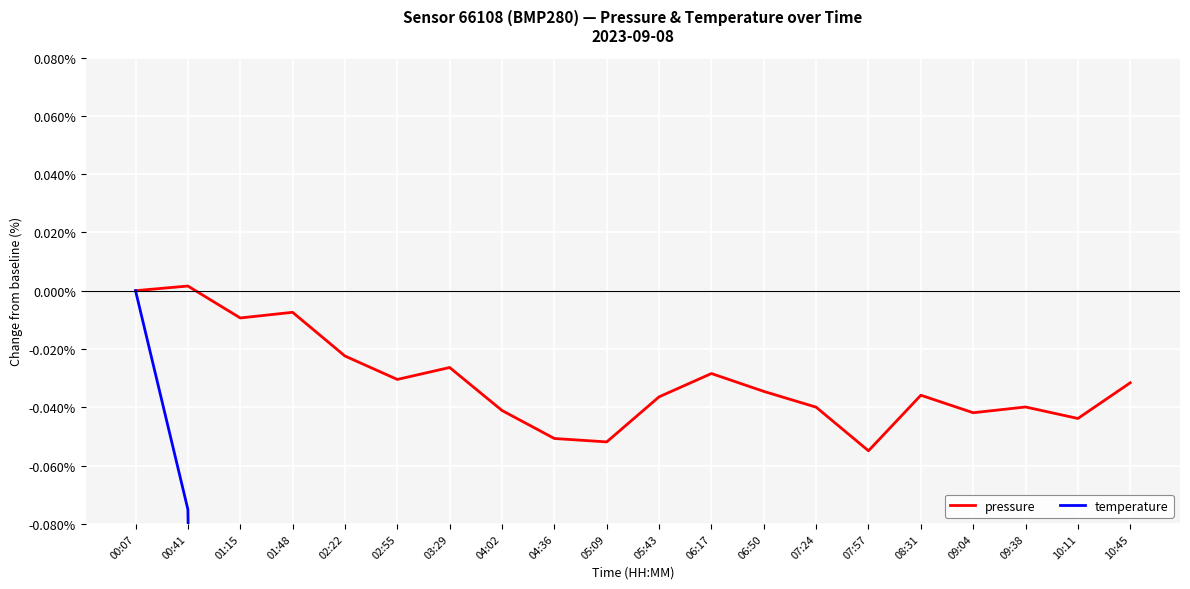

Between 10:45 and 08:31, which is larger?

10:45